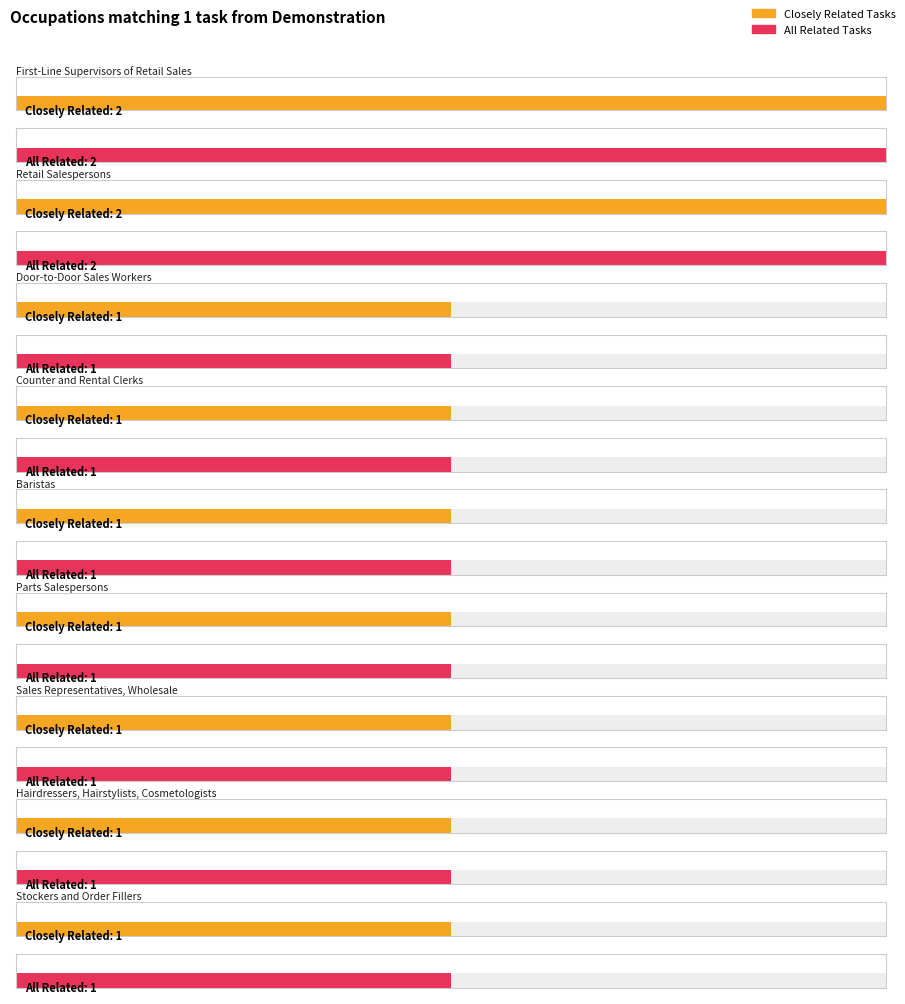

Reading right to left, list all the values displayed in this chart.

Closely Related Tasks: Stockers and Order Fillers=1	Hairdressers, Hairstylists, Cosmetologists=1	Sales Representatives, Wholesale=1	Parts Salespersons=1	Baristas=1	Counter and Rental Clerks=1	Door-to-Door Sales Workers=1	Retail Salespersons=2	First-Line Supervisors of Retail Sales=2
All Related Tasks: Stockers and Order Fillers=1	Hairdressers, Hairstylists, Cosmetologists=1	Sales Representatives, Wholesale=1	Parts Salespersons=1	Baristas=1	Counter and Rental Clerks=1	Door-to-Door Sales Workers=1	Retail Salespersons=2	First-Line Supervisors of Retail Sales=2